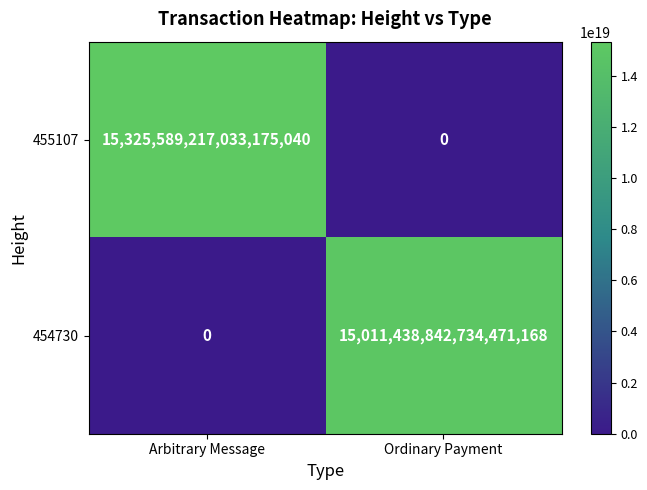

Which series has the largest total across all categories?

455107